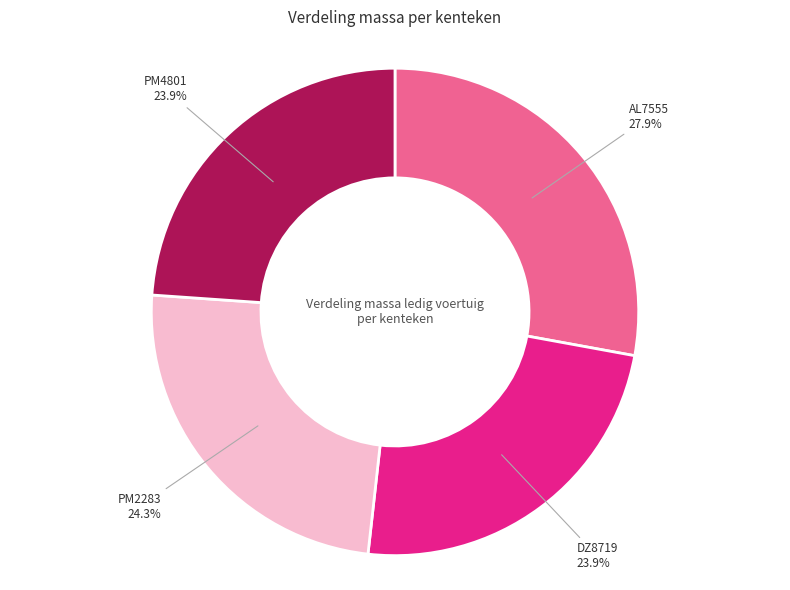

How many slices are in this pie chart?

4